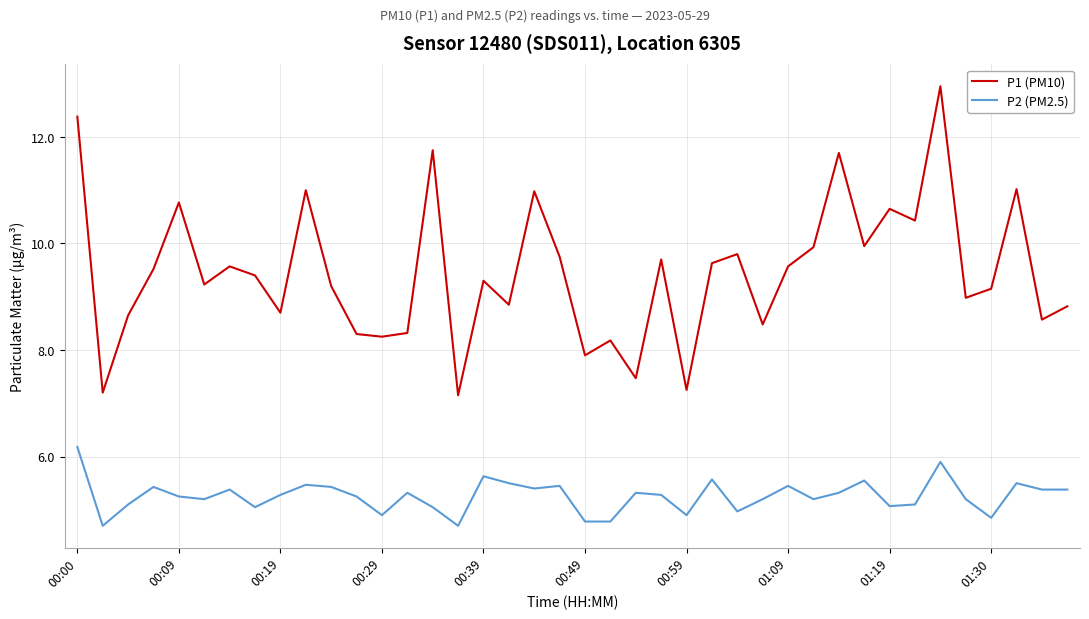

Which series has the largest range (max minus min)?

P1 (PM10)